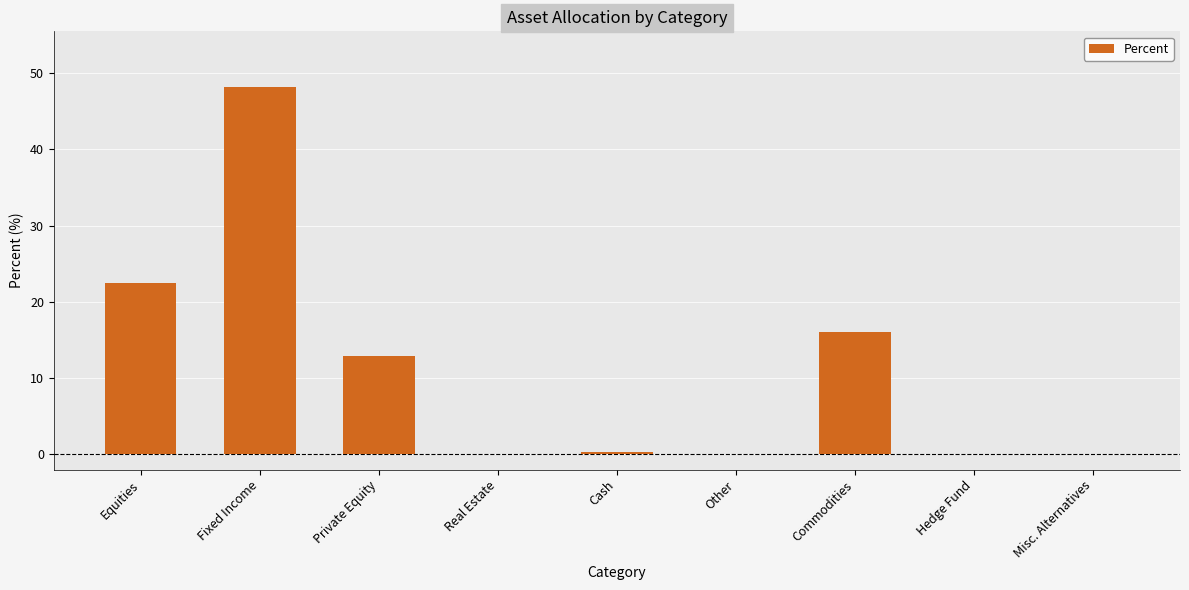

What is the maximum value shown in the chart?

48.3